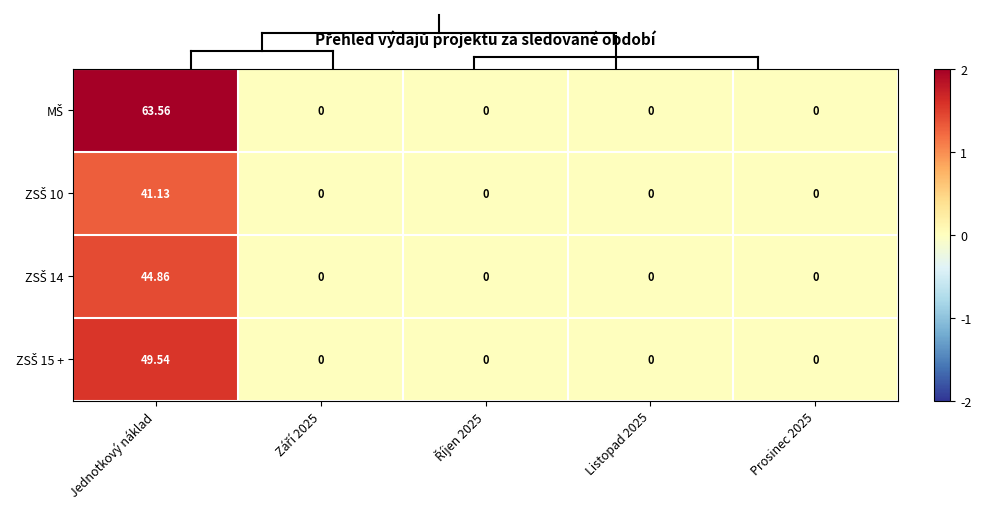

At which category does the chart reach its peak across all series?

Jednotkový náklad